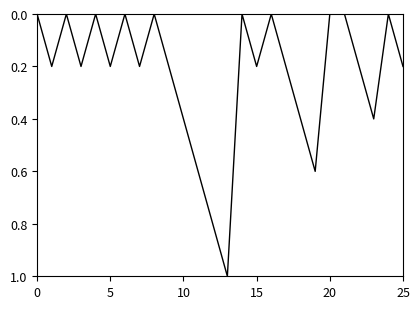

What is the difference between the maximum and minimum values?

1.0